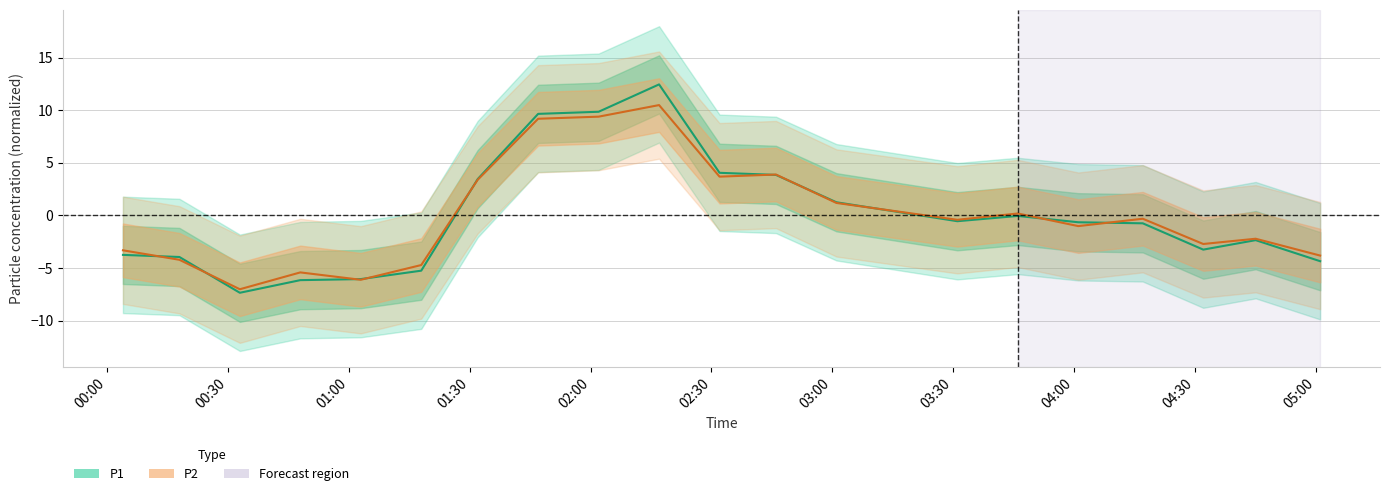

Reading left to right, what are all the values shown in this chart?

P1: 2019/12/02 00:04=-3.8	2019/12/02 00:18=-4.0	2019/12/02 00:33=-7.4	2019/12/02 00:48=-6.2	2019/12/02 01:03=-6.1	2019/12/02 01:18=-5.3	2019/12/02 01:32=3.4	2019/12/02 01:47=9.6	2019/12/02 02:02=9.8	2019/12/02 02:17=12.4	2019/12/02 02:32=4.0	2019/12/02 02:46=3.8	2019/12/02 03:01=1.2	2019/12/02 03:31=-0.6	2019/12/02 03:46=-0.1	2019/12/02 04:01=-0.7	2019/12/02 04:17=-0.8	2019/12/02 04:32=-3.3	2019/12/02 04:45=-2.4	2019/12/02 05:01=-4.4
P2: 2019/12/02 00:04=-3.3	2019/12/02 00:18=-4.2	2019/12/02 00:33=-7.0	2019/12/02 00:48=-5.4	2019/12/02 01:03=-6.1	2019/12/02 01:18=-4.7	2019/12/02 01:32=3.4	2019/12/02 01:47=9.2	2019/12/02 02:02=9.4	2019/12/02 02:17=10.5	2019/12/02 02:32=3.7	2019/12/02 02:46=3.9	2019/12/02 03:01=1.2	2019/12/02 03:31=-0.4	2019/12/02 03:46=0.2	2019/12/02 04:01=-1.0	2019/12/02 04:17=-0.3	2019/12/02 04:32=-2.7	2019/12/02 04:45=-2.2	2019/12/02 05:01=-3.8